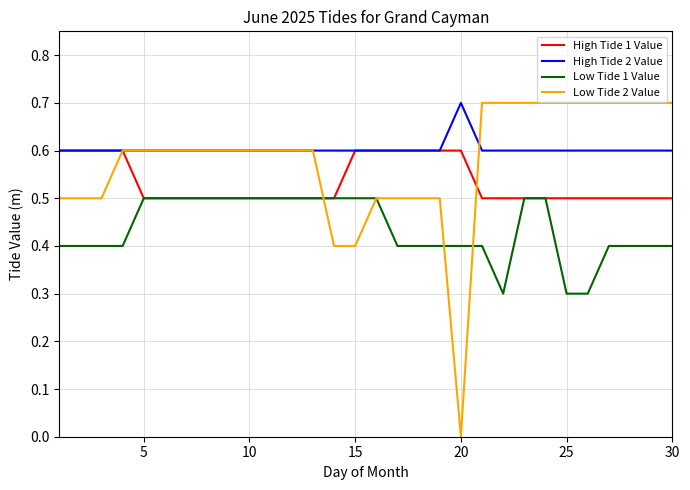

What is the lowest value of the High Tide 1 Value series?

0.5